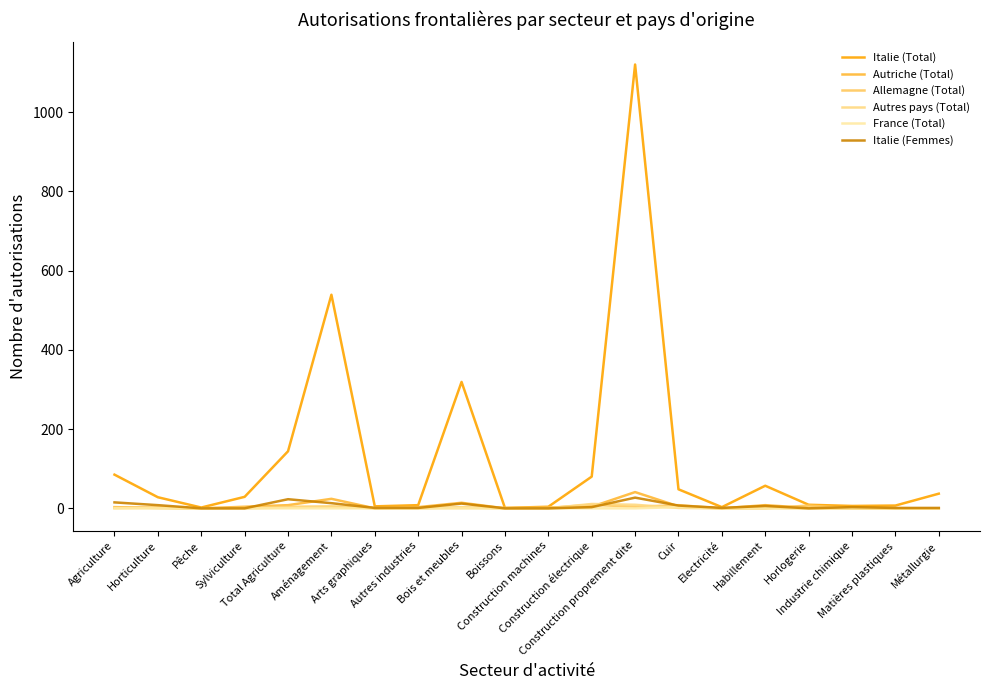

Does the chart display data point markers on the line(s)?

No